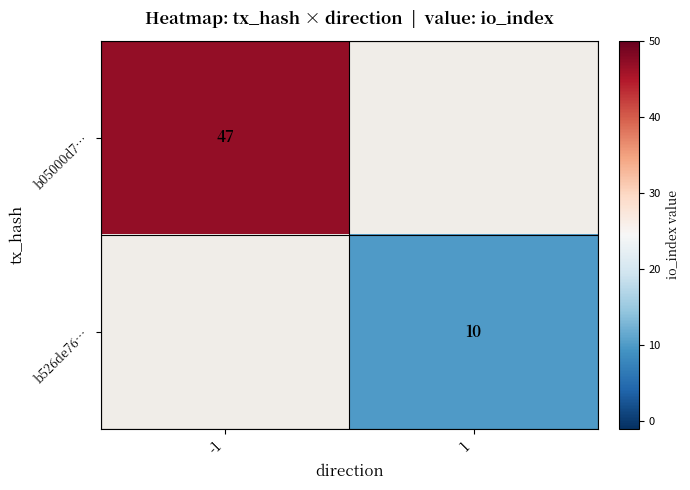

True or false: b05000d7… has a value of 47 at -1.

True